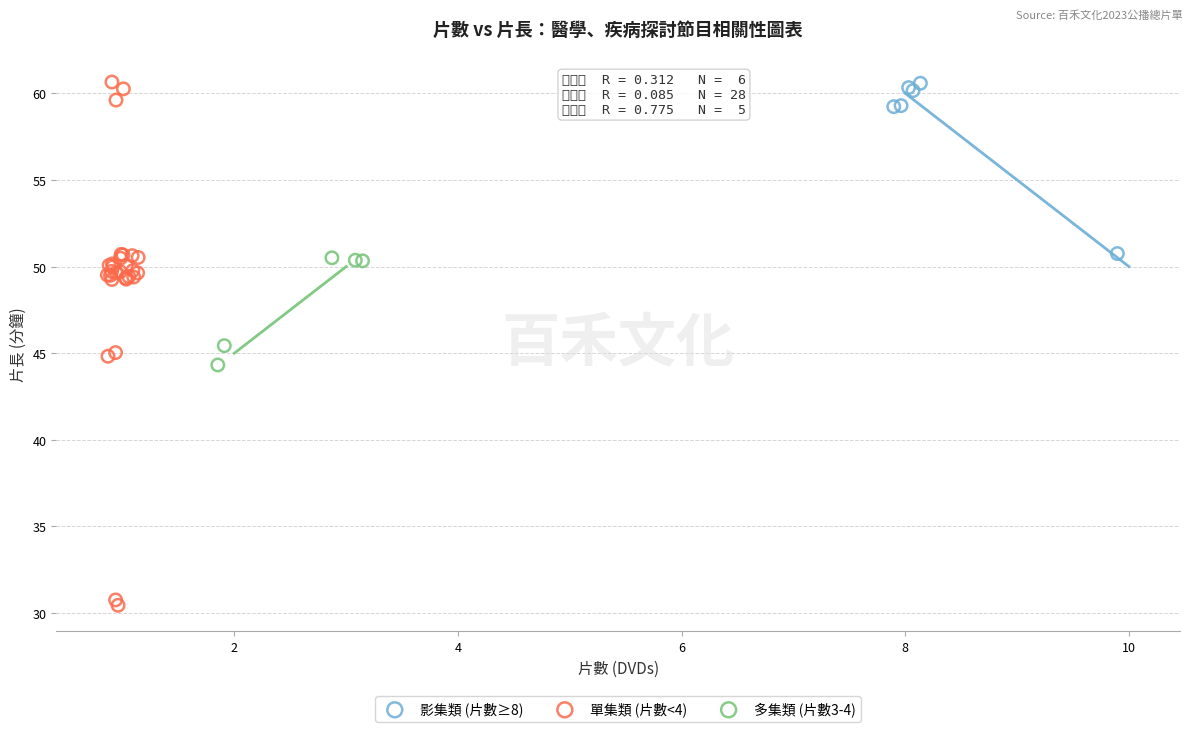

Which series contains the lowest Y value?

單集類 (片數<4)